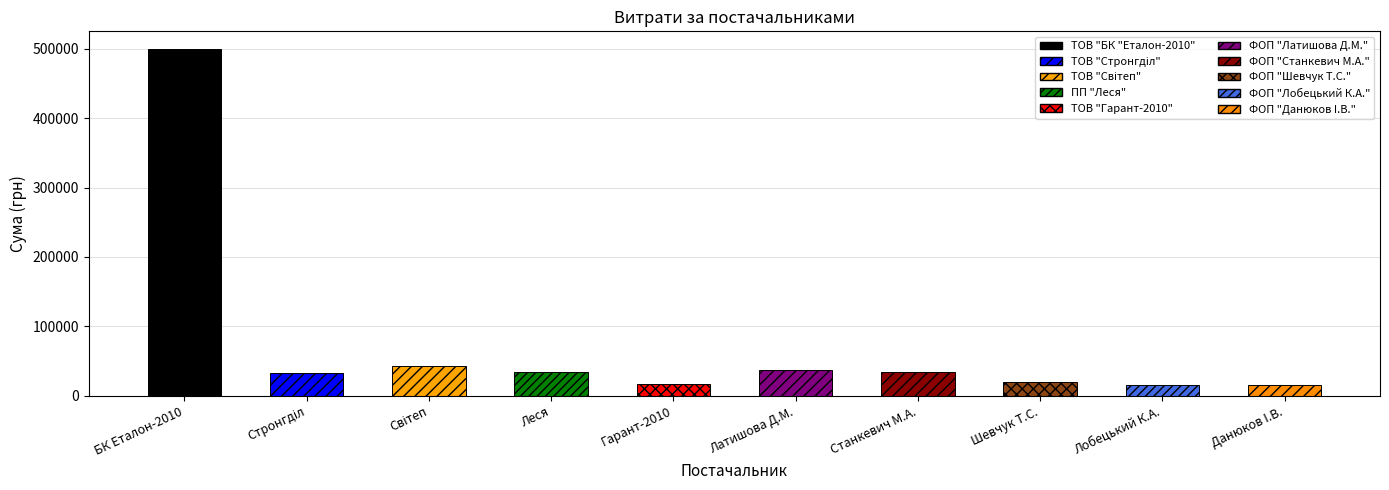

How many bars are there in total?

10